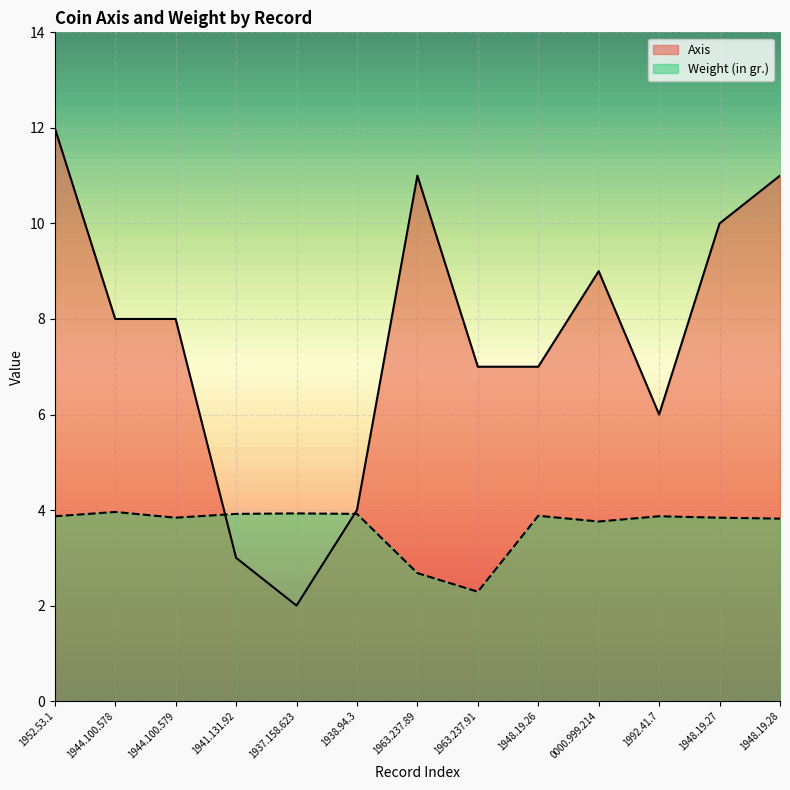

What is the sum of all Axis values?

98.0